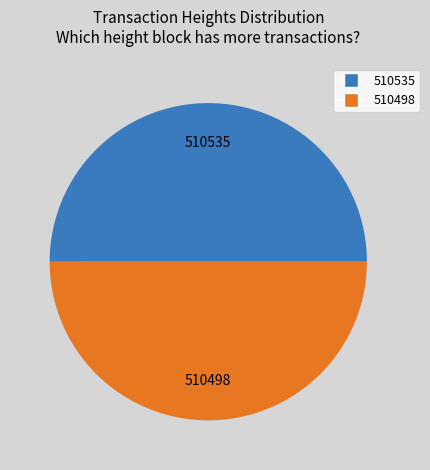

The 510535 slice represents 58% of the pie. True or false?

False